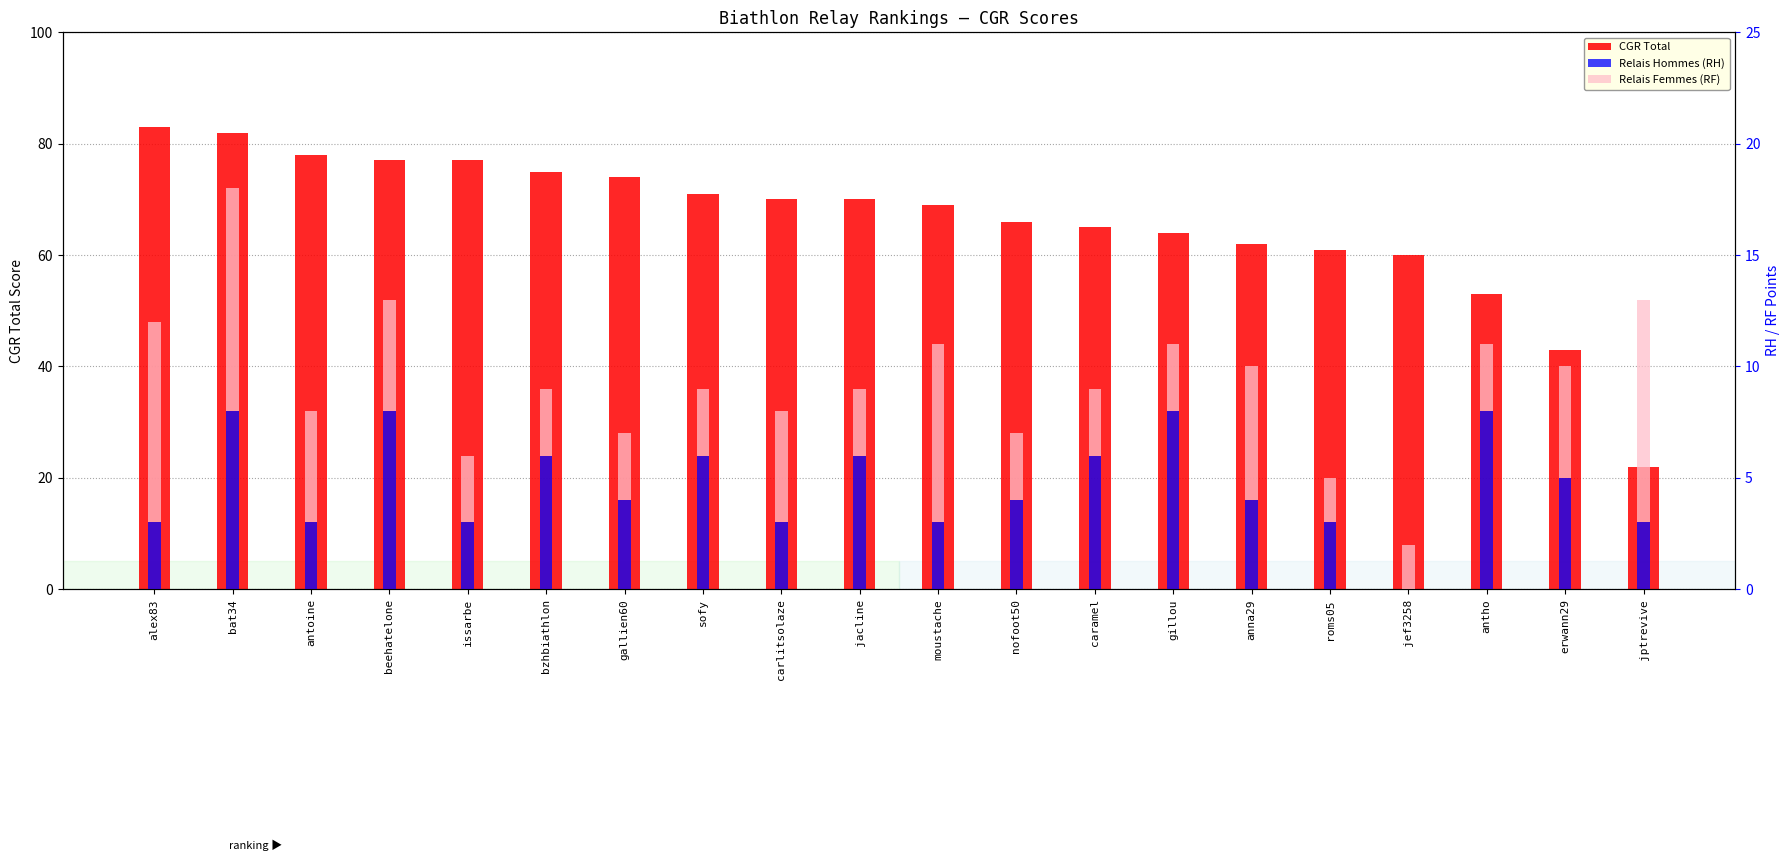

Reading right to left, what are all the values shown in this chart?

CGR Total: 22	43	53	60	61	62	64	65	66	69	70	70	71	74	75	77	77	78	82	83
Relais Hommes (RH): 3	5	8	0	3	4	8	6	4	3	6	3	6	4	6	3	8	3	8	3
Relais Femmes (RF): 10	5	3	2	2	6	3	3	3	8	3	5	3	3	3	3	5	5	10	9